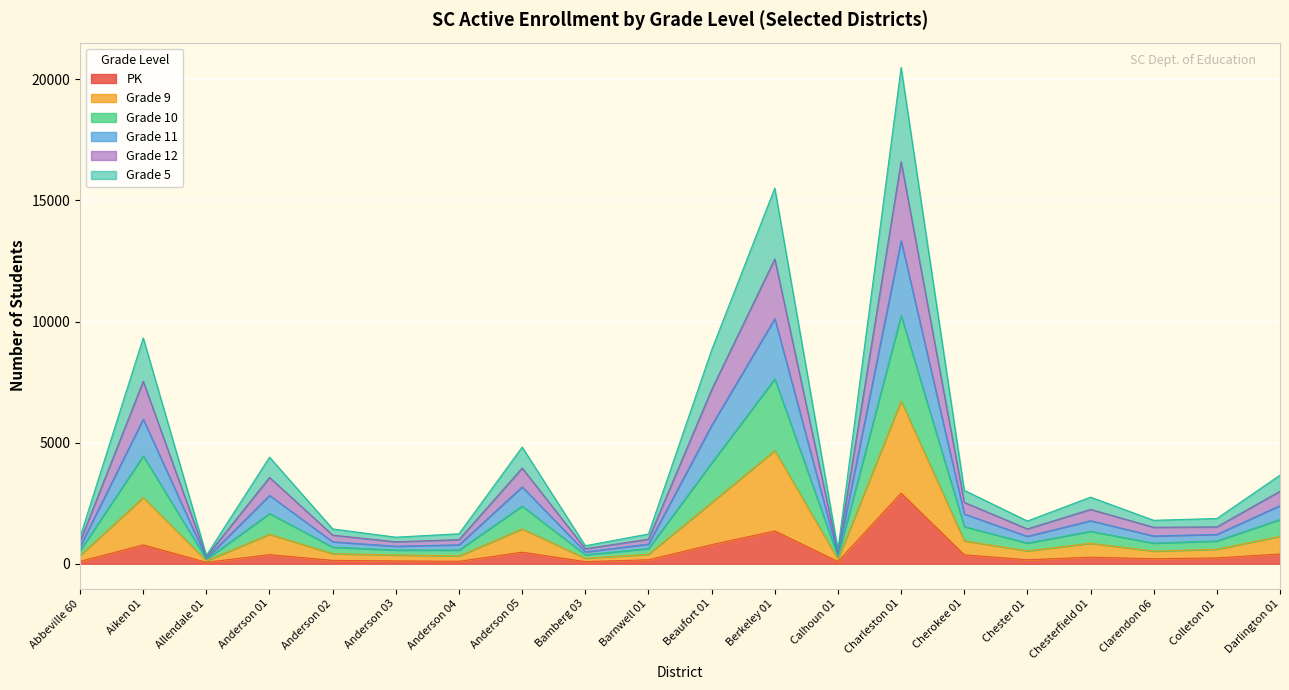

What is the maximum value for PK?

2916